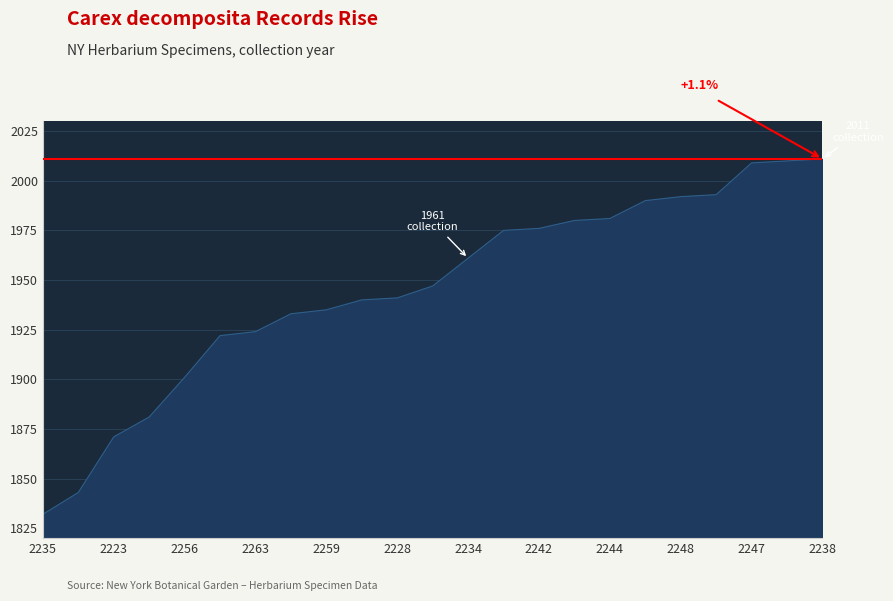

What is the smallest value displayed?

1832